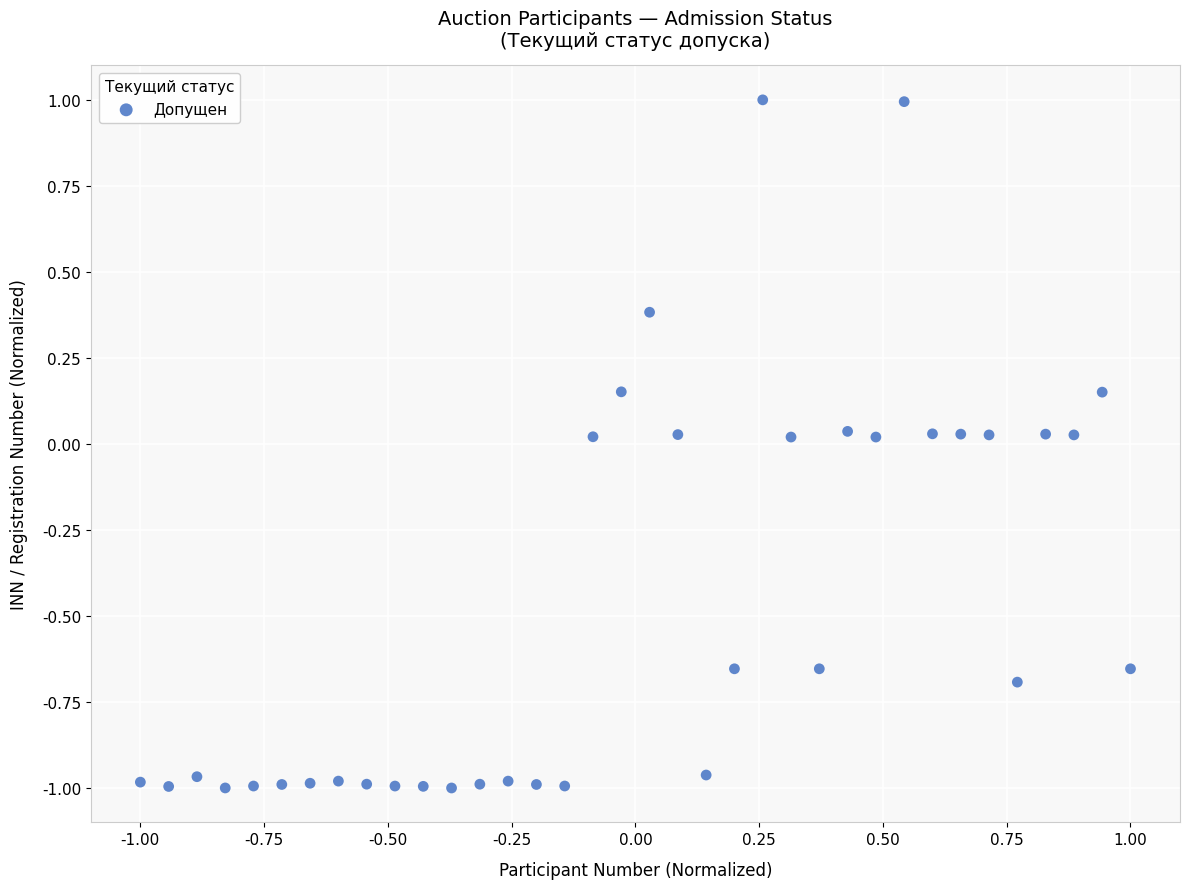

What is the range of X values (max minus min)?

2.0